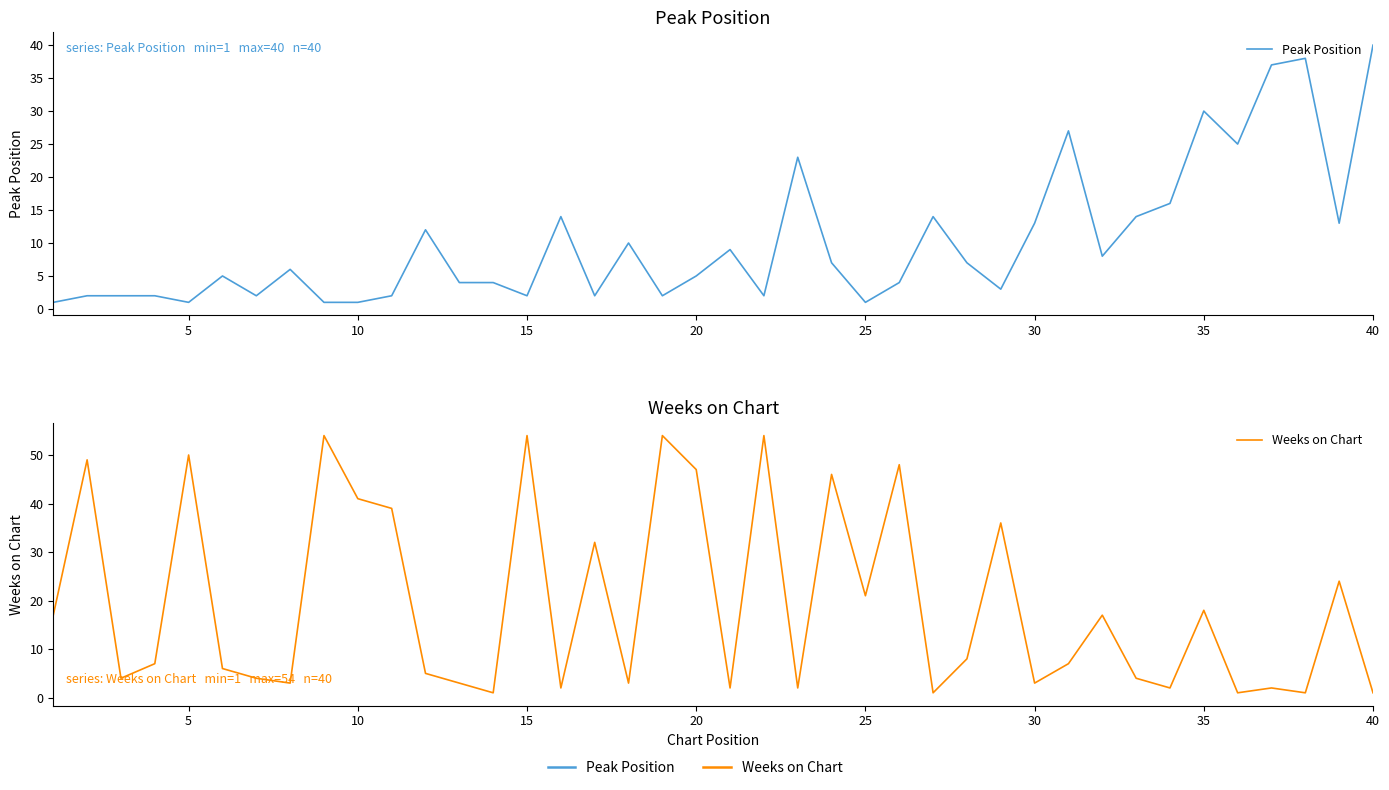

Is this an area chart (filled region under the line)?

No